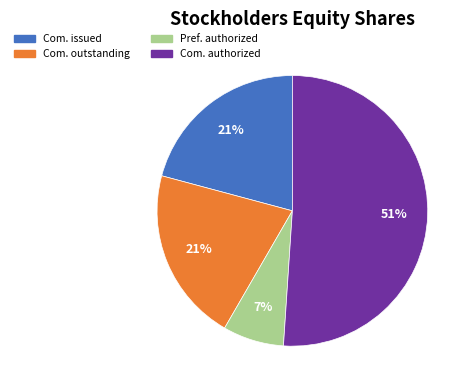

Which slice is the smallest?

Pref. authorized